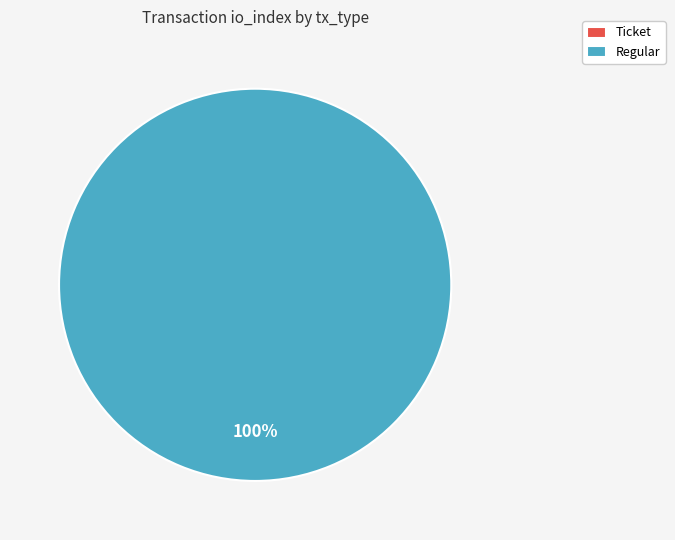

Count the number of slices in the pie.

2